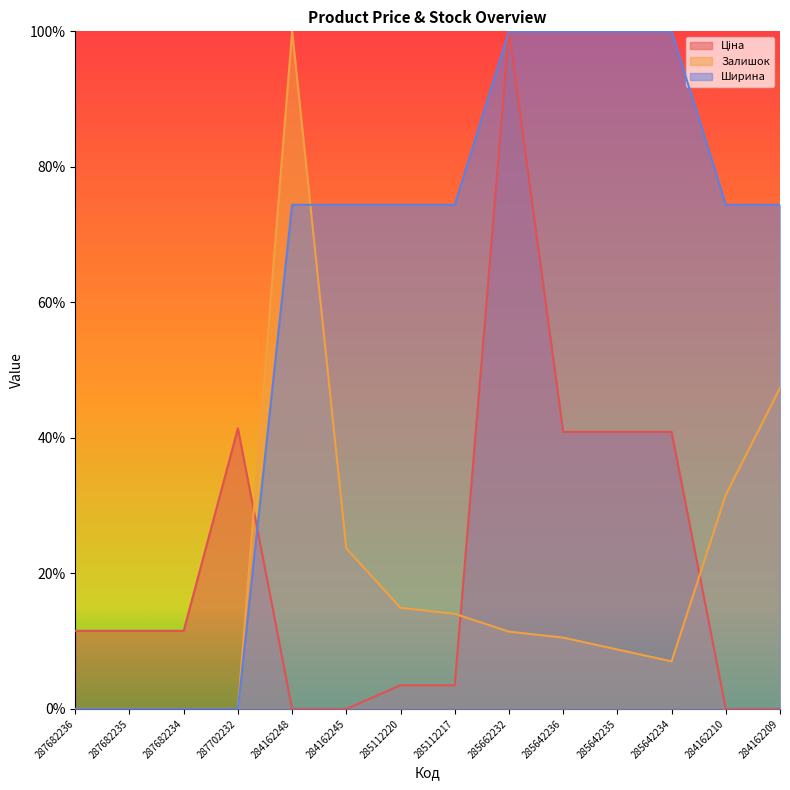

How many Ширина values are between 0 and 1?

14